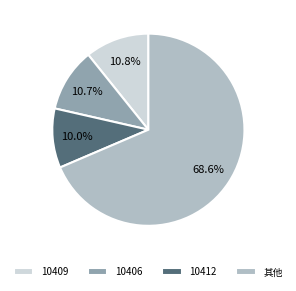

Which slice represents more than half of the pie?

其他